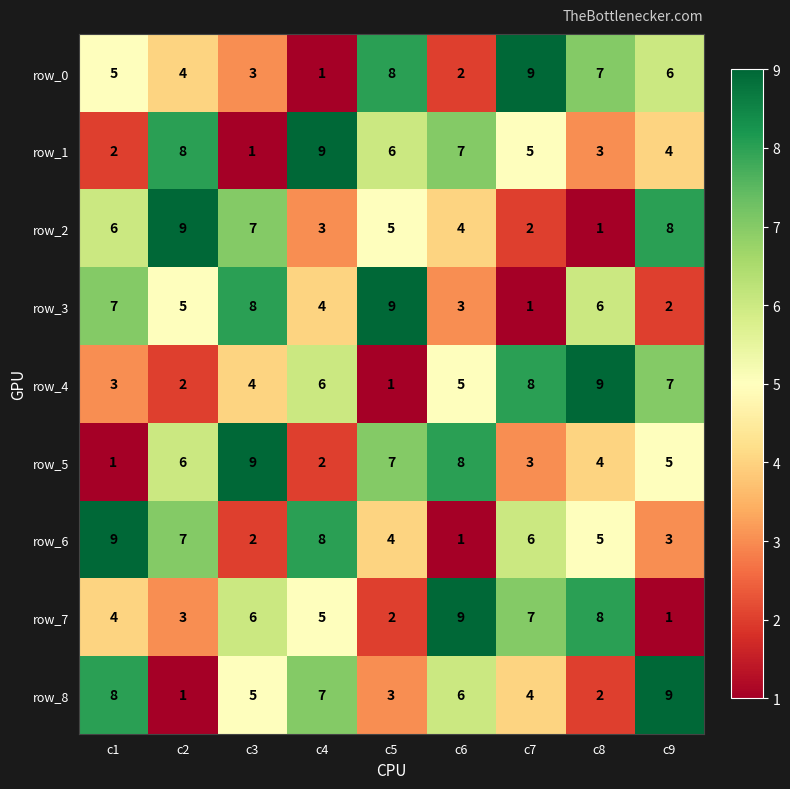

How many row_1 values are between 3 and 7?

5